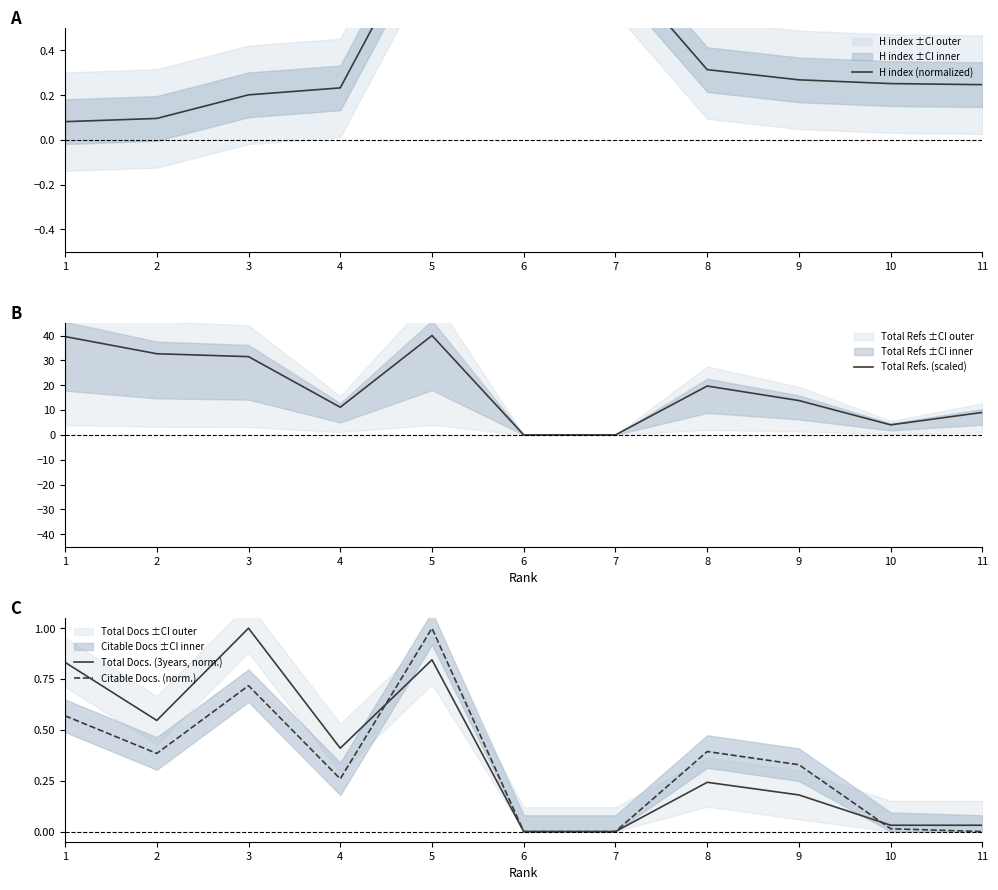

What is the difference between the maximum and minimum values in the Citable Docs. (norm.) series?

1.0